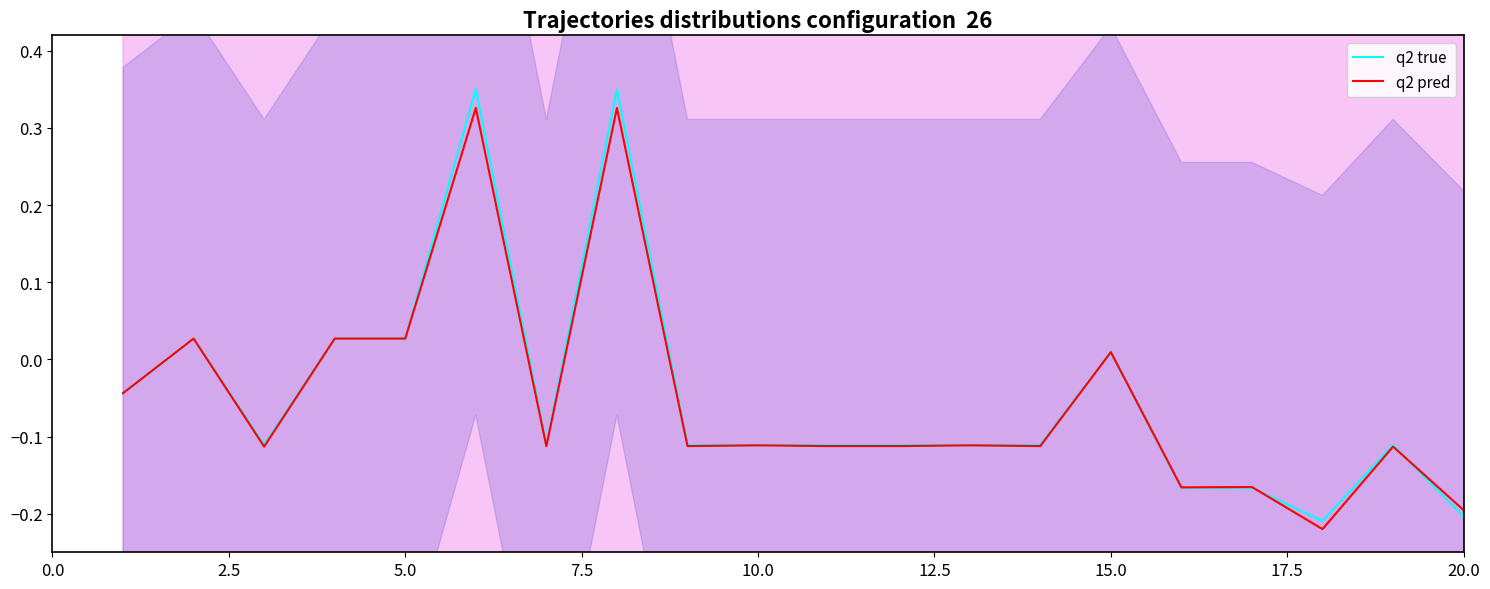

Where is q2 pred nearest to the value 0?

15.0